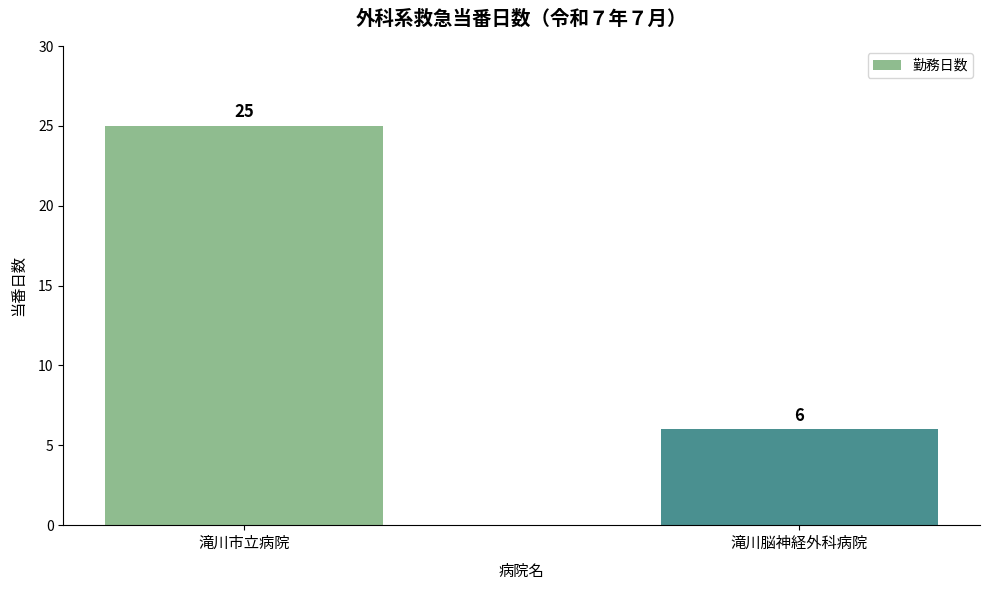

Are the bars grouped side by side (vs. stacked)?

No